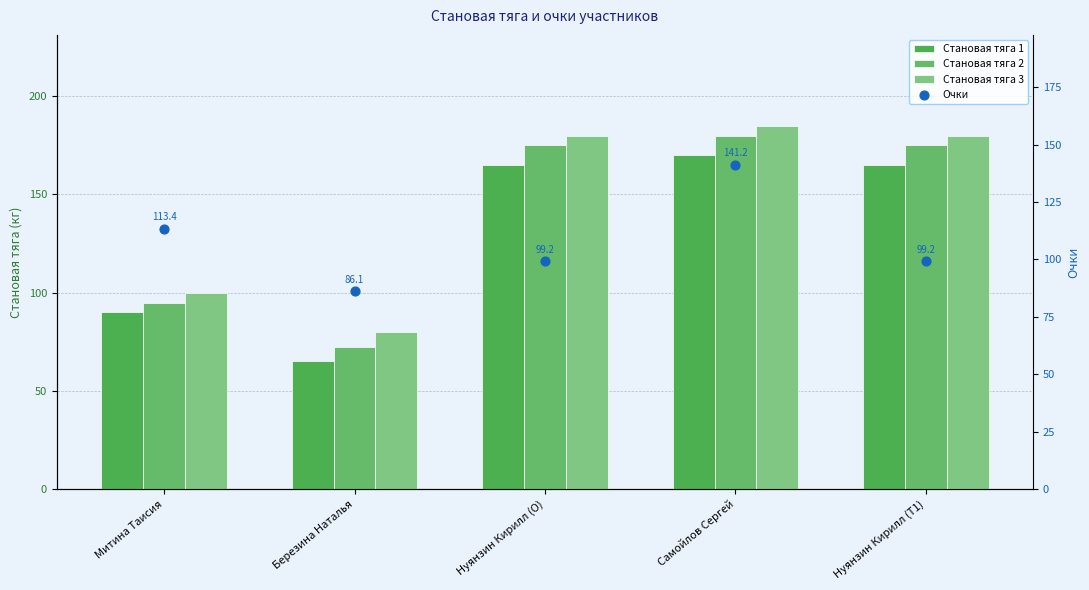

What is the total value across all series at Митина Таисия?

398.4